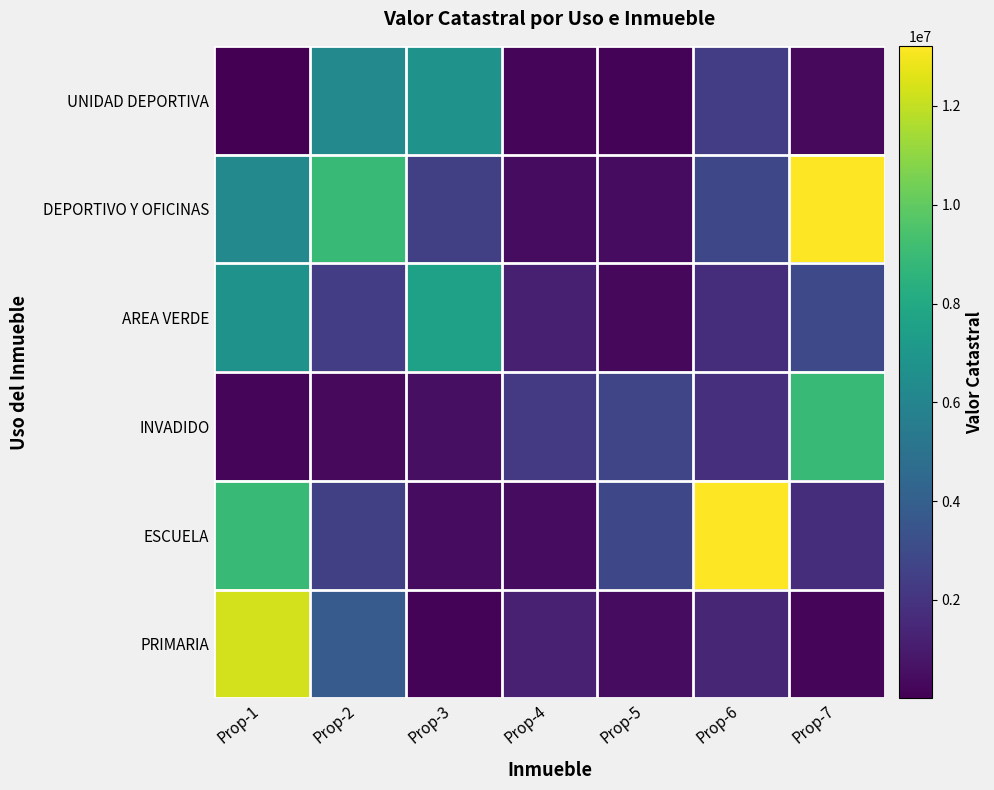

Count the number of data series in this chart.

6